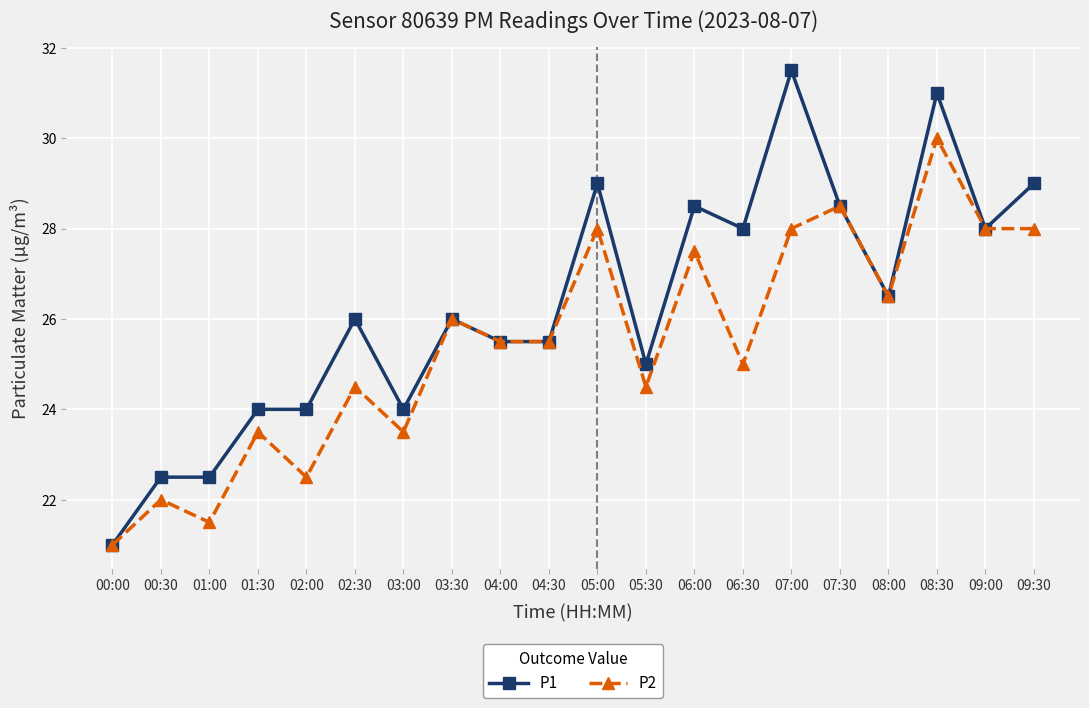

What is the sum of all P2 values?

509.5